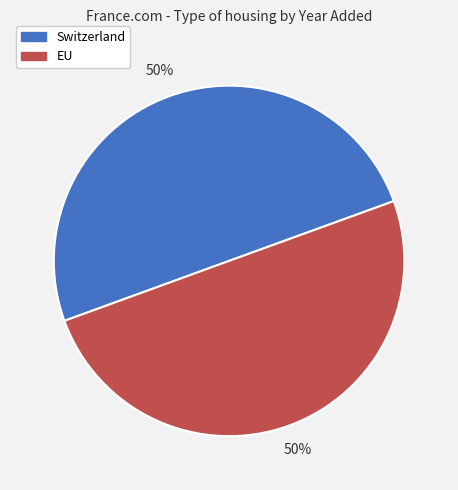

Approximately how many times larger is the value at EU compared to Switzerland?

1.0